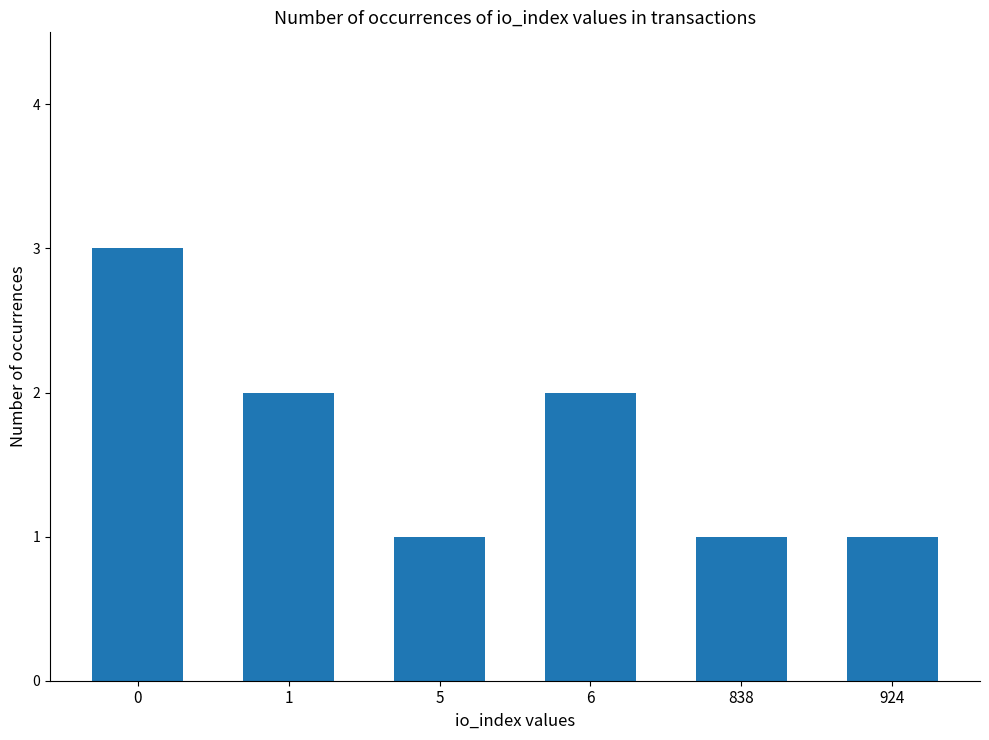

Between 5 and 6, which is larger?

6